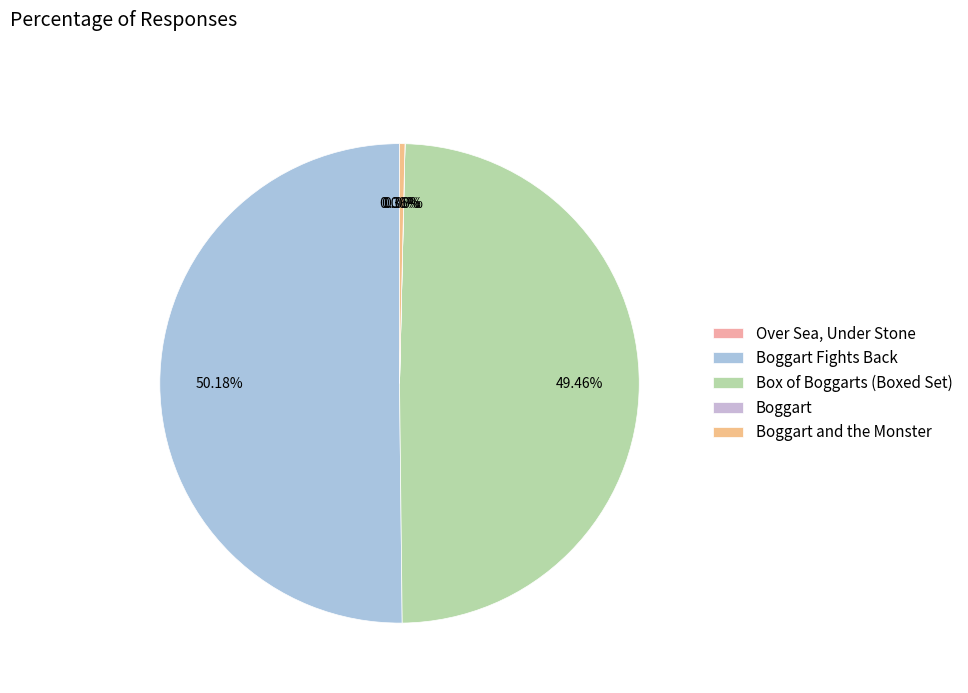

To the nearest percent, what portion does Box of Boggarts (Boxed Set) represent?

49%